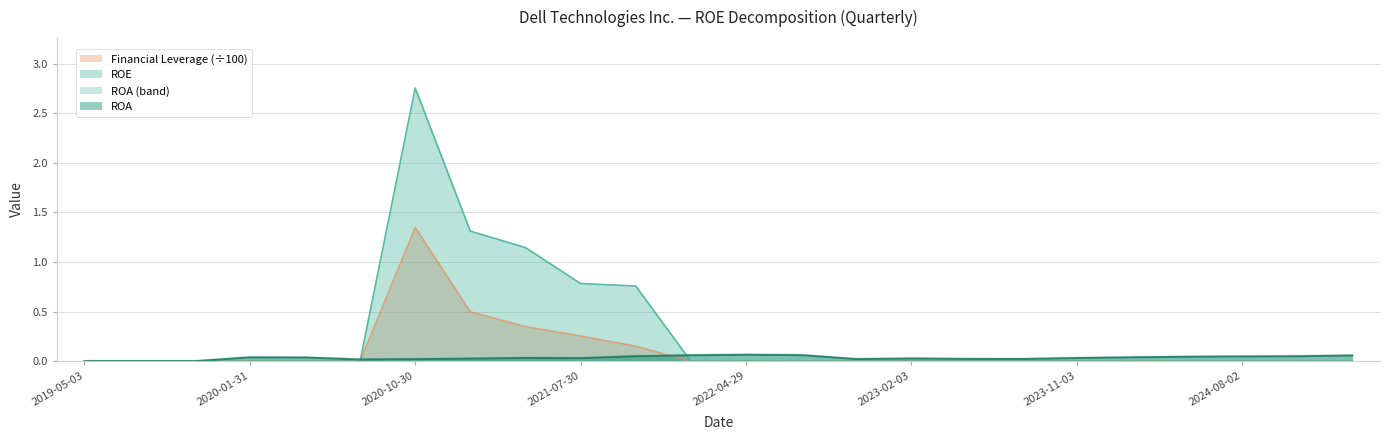

What position from the left is 2021-07-30?

10